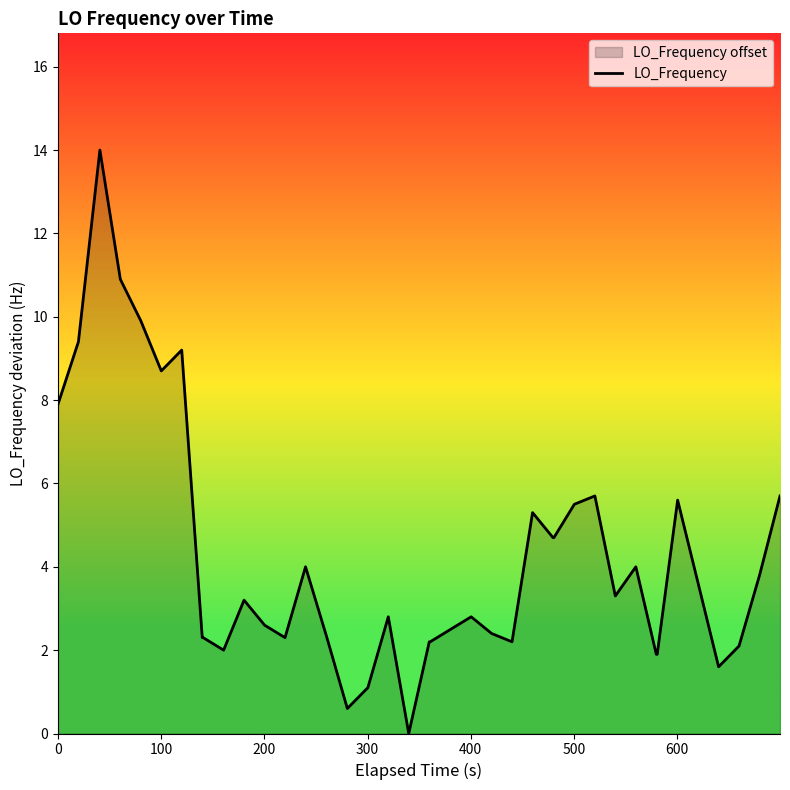

What is the difference between the maximum and minimum values?

14.0